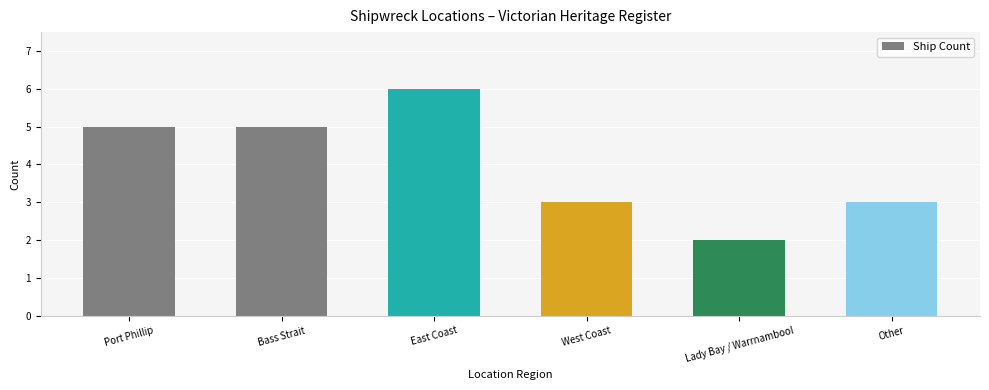

How many values are between 3 and 5?

4